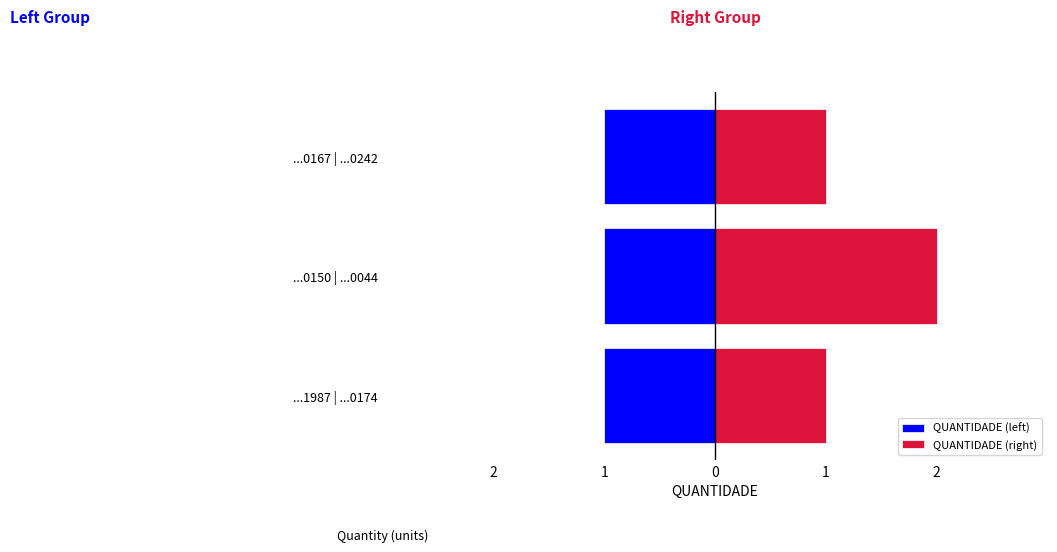

Are the bars horizontal?

Yes